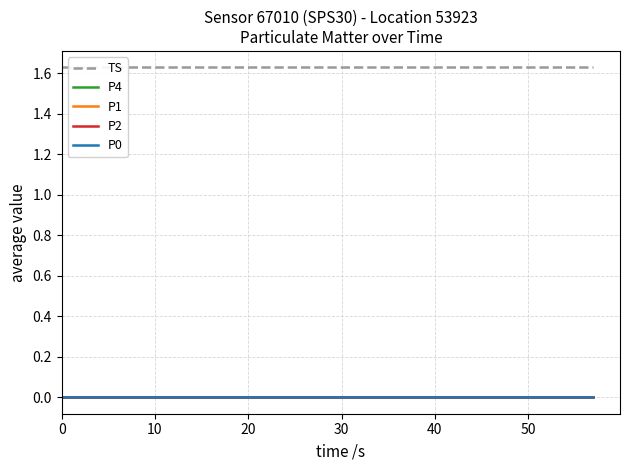

True or false: P2 and P0 intersect in this chart.

False